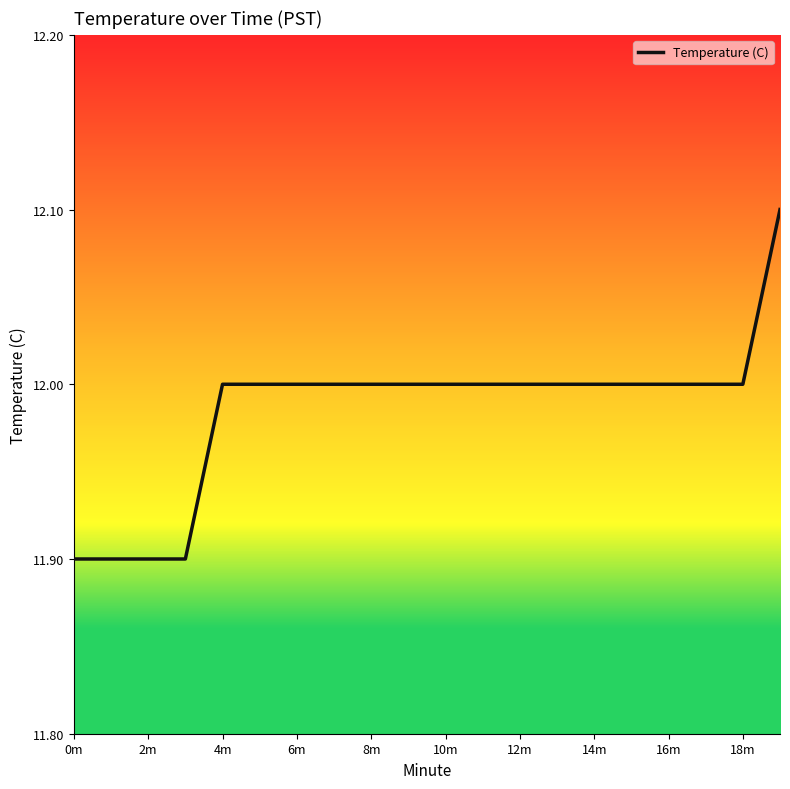

Count the values in the range 12 to 13.

16